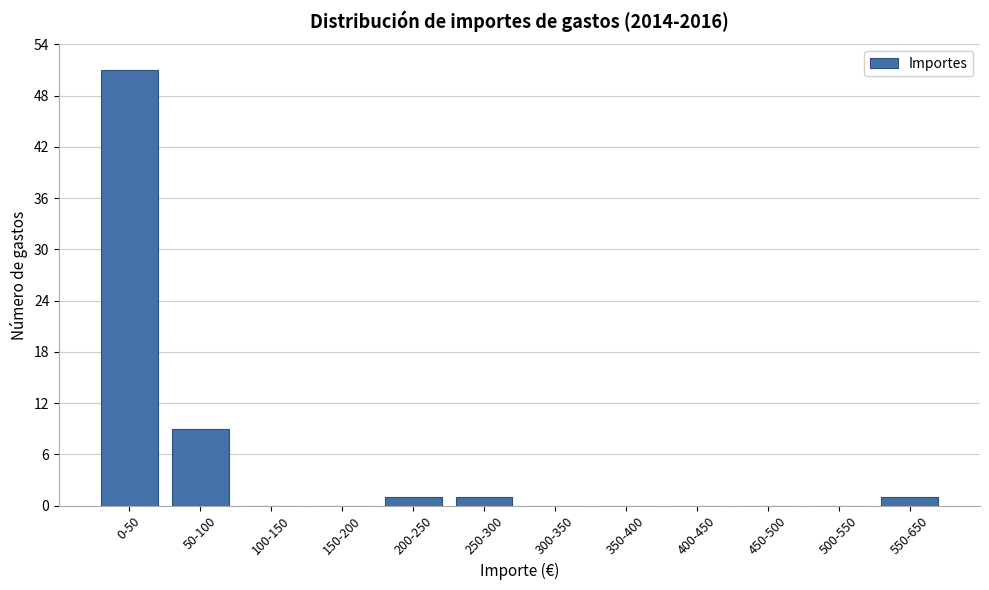

Reading left to right, what are all the values shown in this chart?

0-50=51	50-100=9	100-150=0	150-200=0	200-250=1	250-300=1	300-350=0	350-400=0	400-450=0	450-500=0	500-550=0	550-650=1